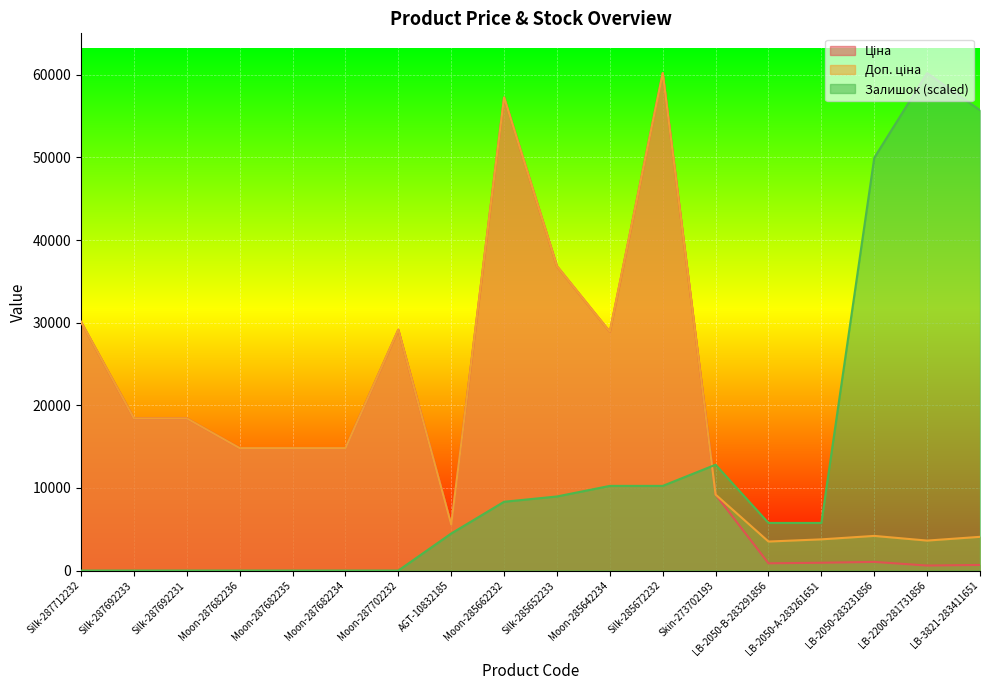

What is the maximum value for Залишок (scaled)?

60205.6